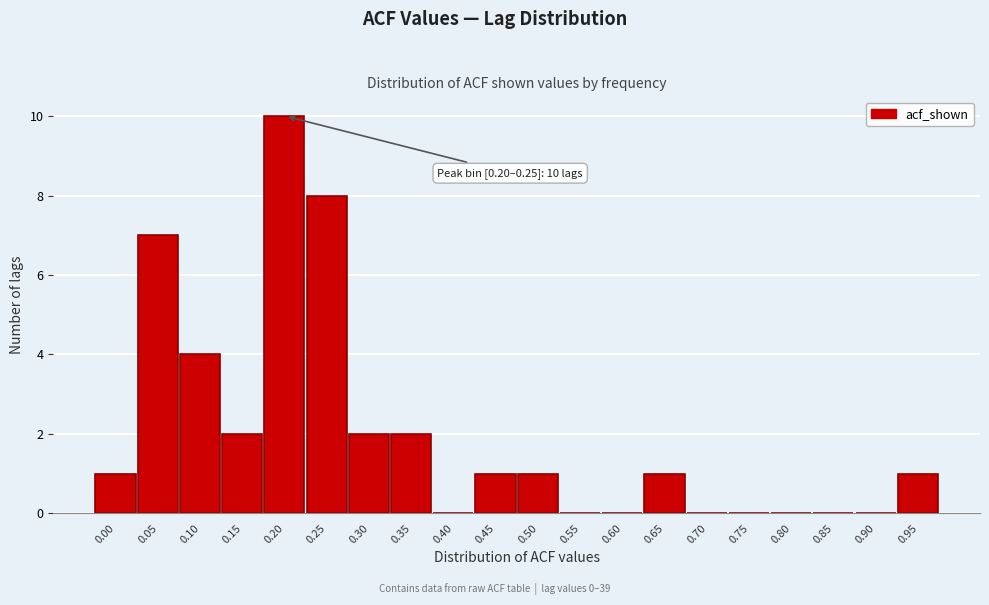

Reading right to left, extract all data points from this chart.

0.95=1	0.90=0	0.85=0	0.80=0	0.75=0	0.70=0	0.65=1	0.60=0	0.55=0	0.50=1	0.45=1	0.40=0	0.35=2	0.30=2	0.25=8	0.20=10	0.15=2	0.10=4	0.05=7	0.00=1